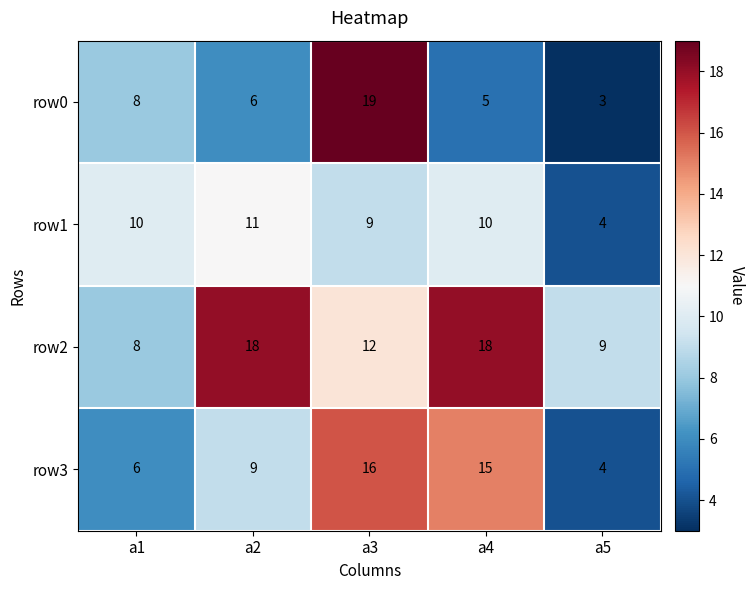

Reading left to right, transcribe all the data shown in this chart.

row0: a1=8	a2=6	a3=19	a4=5	a5=3
row1: a1=10	a2=11	a3=9	a4=10	a5=4
row2: a1=8	a2=18	a3=12	a4=18	a5=9
row3: a1=6	a2=9	a3=16	a4=15	a5=4